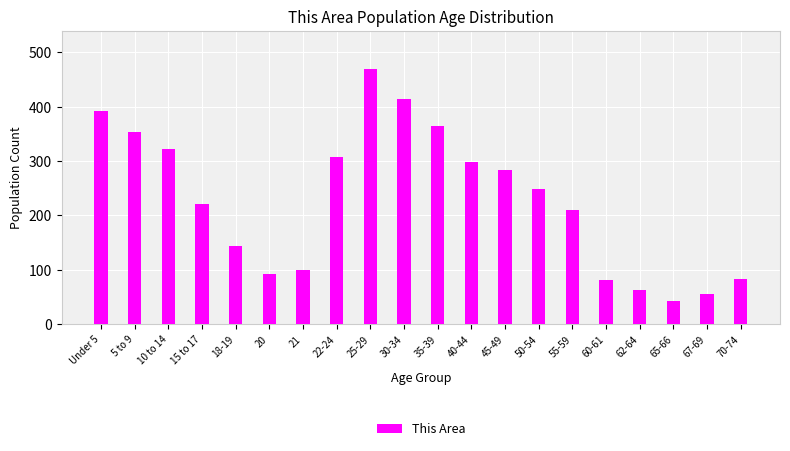

What is the label of the 1st bar from the right?

70-74